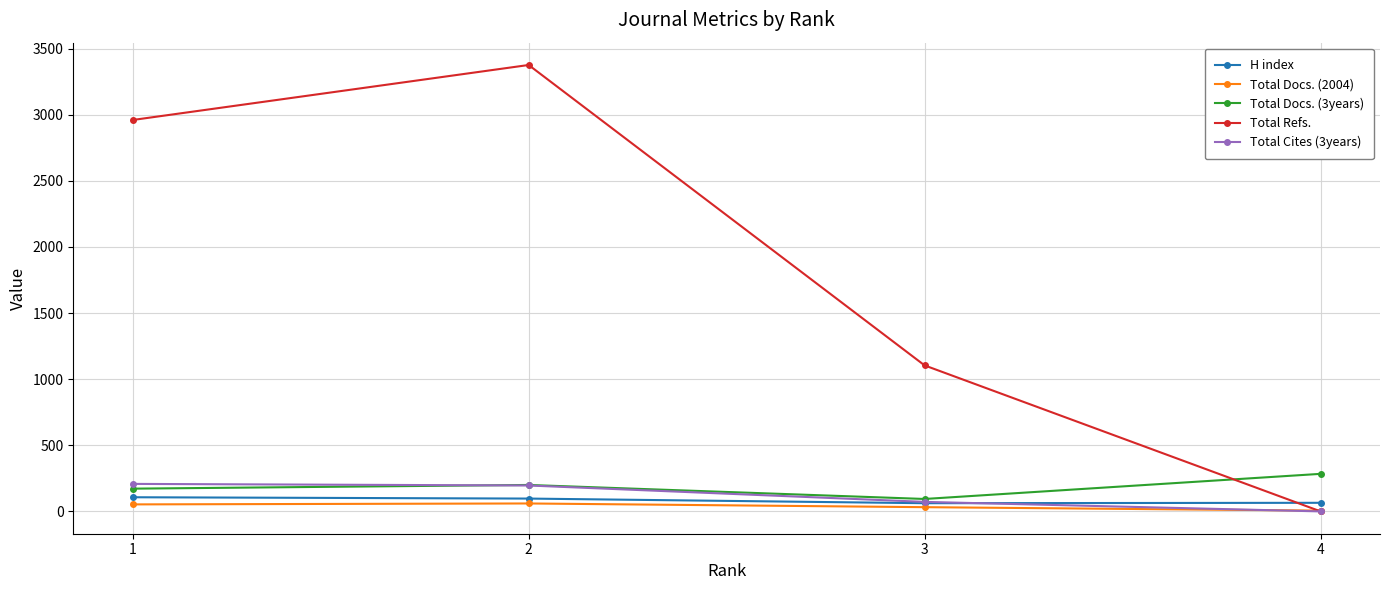

True or false: Total Docs. (2004) has more than 1 interior local peaks.

False